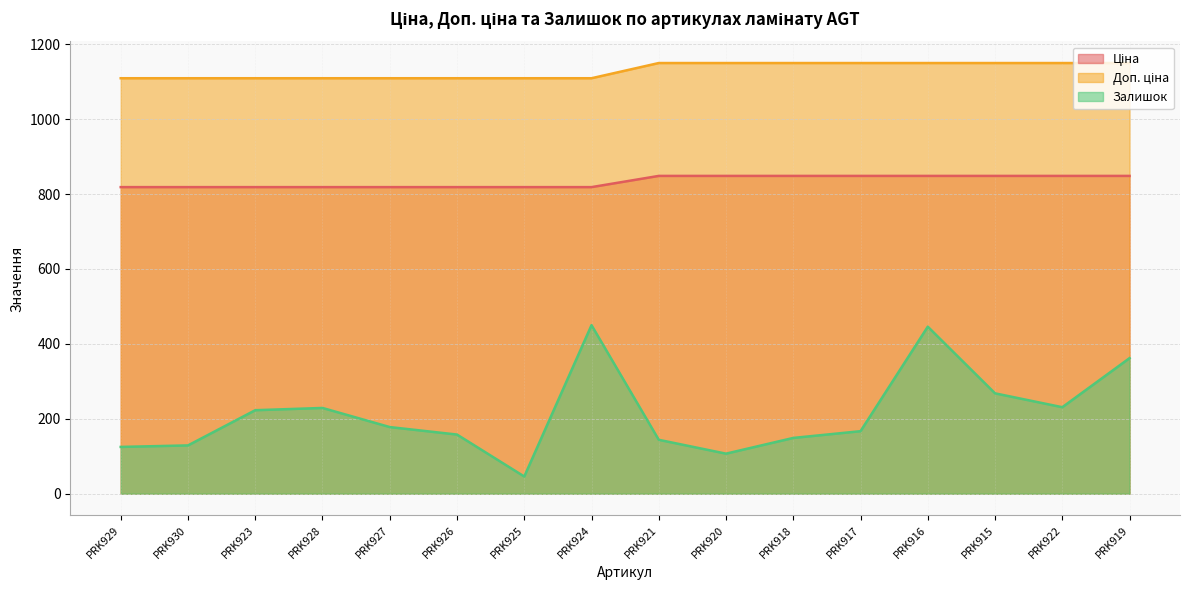

In Залишок, how many points are lower than both neighbors (excluding endpoints)?

3